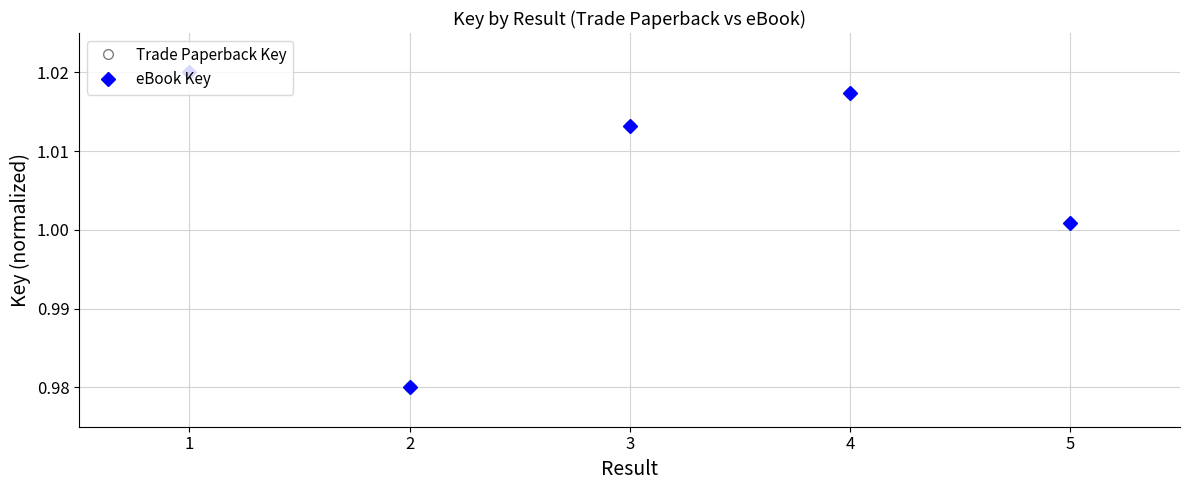

The eBook Key series shows 1.0 at 3. True or false?

True